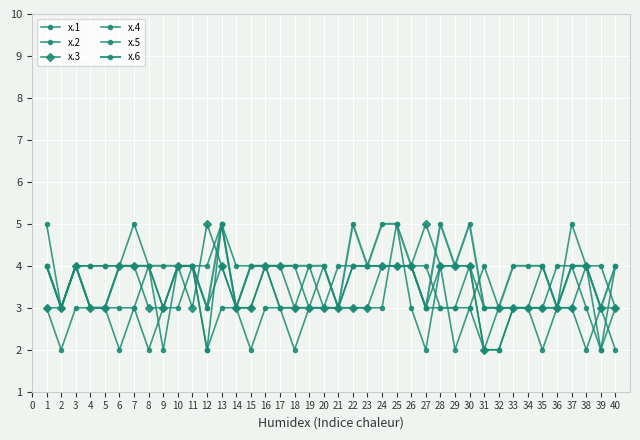

Does the chart have visible grid lines?

Yes